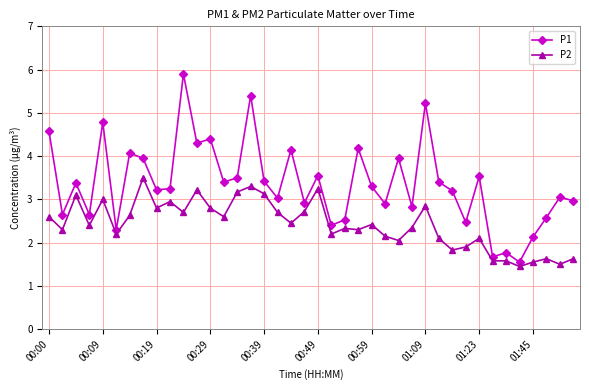

True or false: P2 has more than 1 points higher than both neighbors.

True